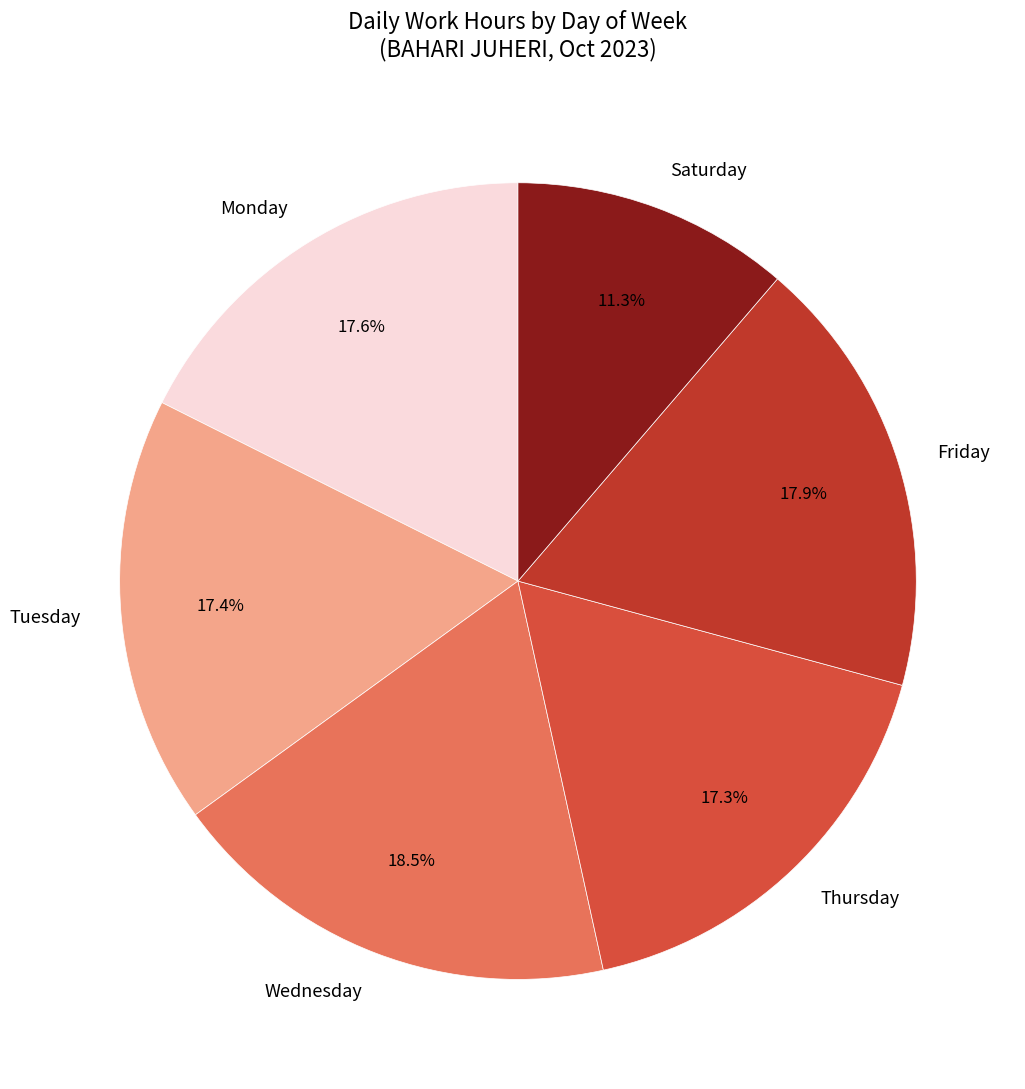

What is the smallest slice in the pie chart?

Saturday